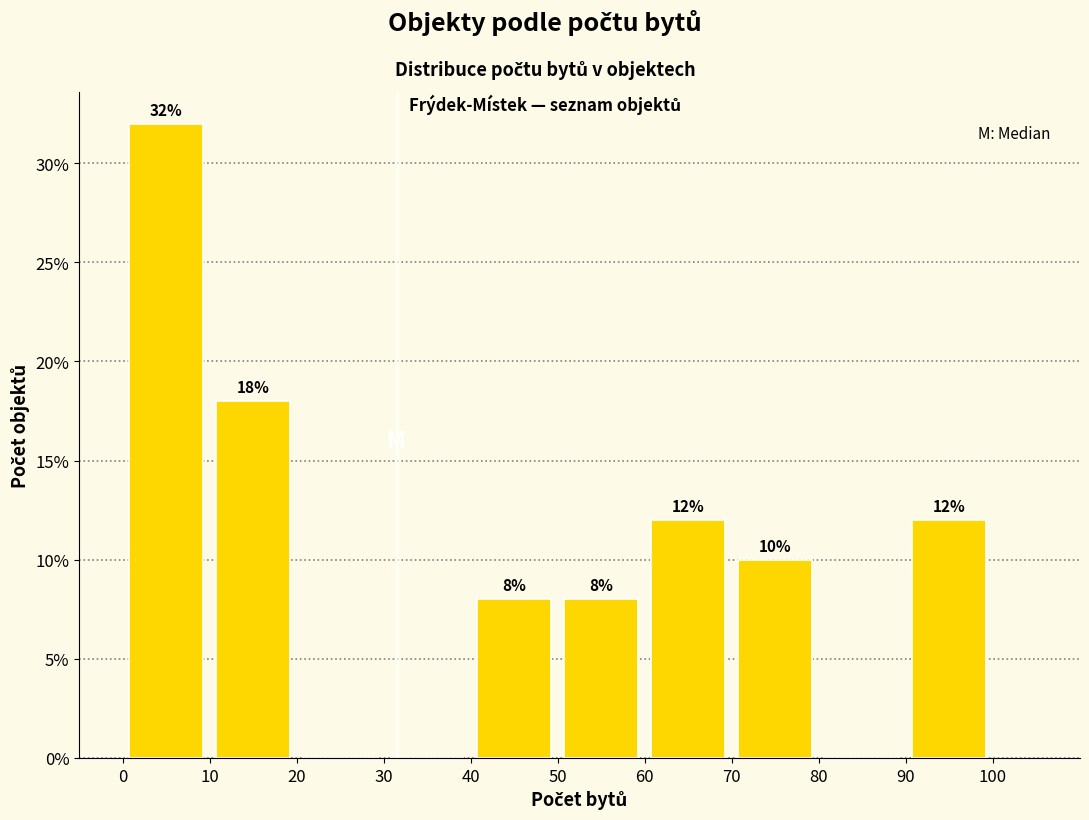

Which range on the x-axis has the tallest bar?

0 to 10